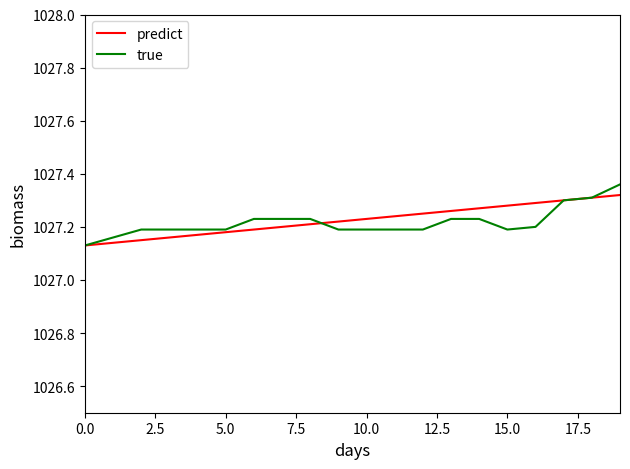

How many lines are shown in the chart?

2